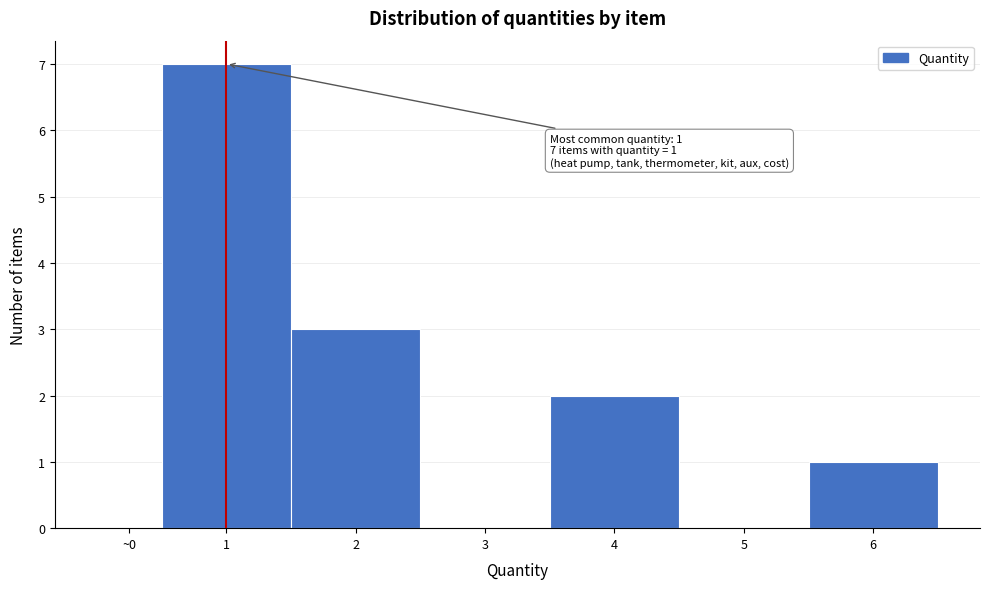

Reading left to right, what are all the values shown in this chart?

~0=0	1=7	2=3	3=0	4=2	5=0	6=1